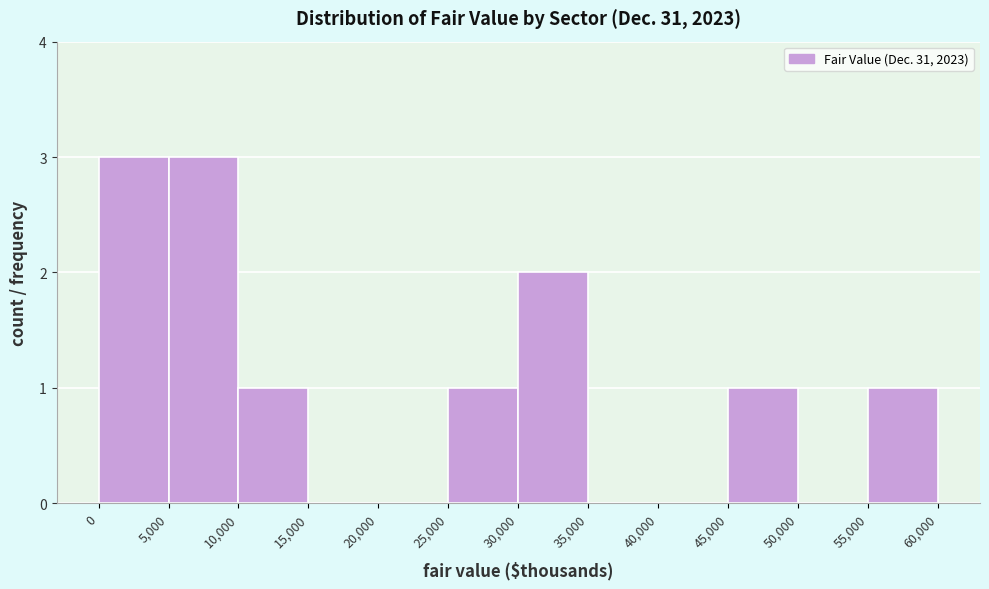

How tall is the bar that spans 30,000 to 35,000 on the x-axis? The values are not printed on the chart, so give them approximately, as read against the axis.

2